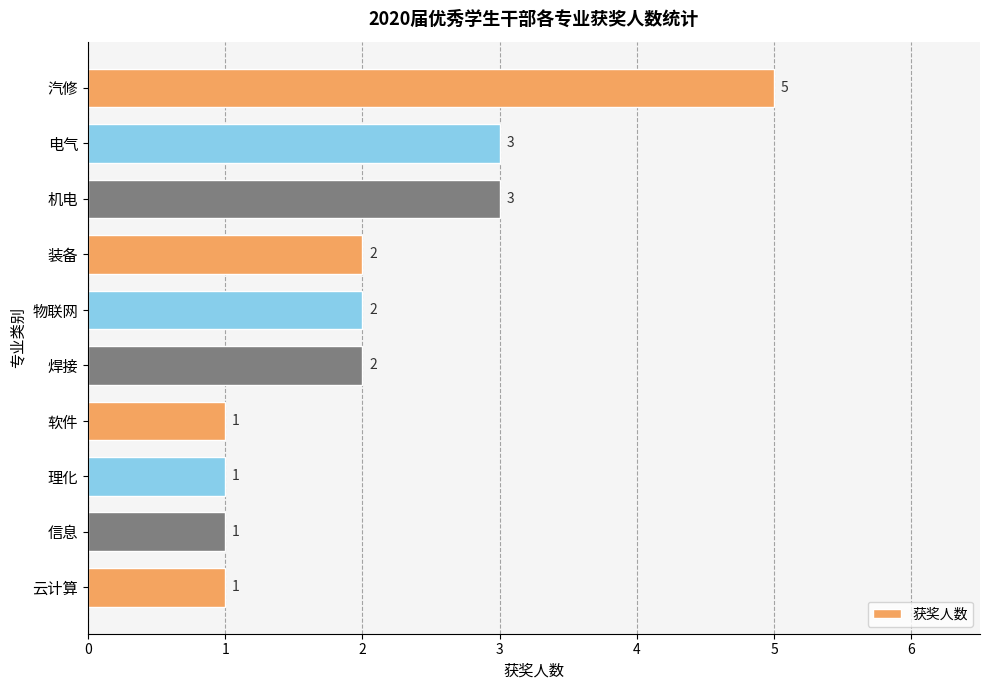

How many values are between 1 and 3?

9